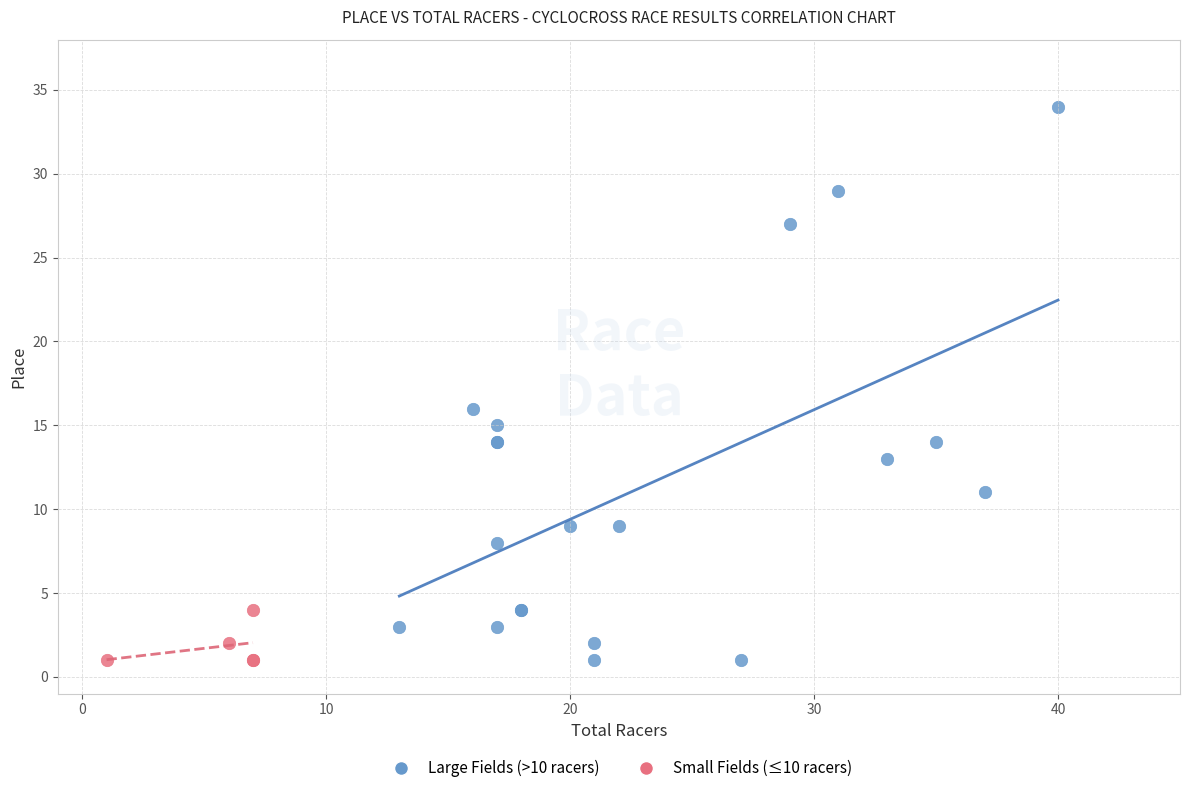

Which series has the largest Y range (max minus min)?

Large Fields (>10 racers)